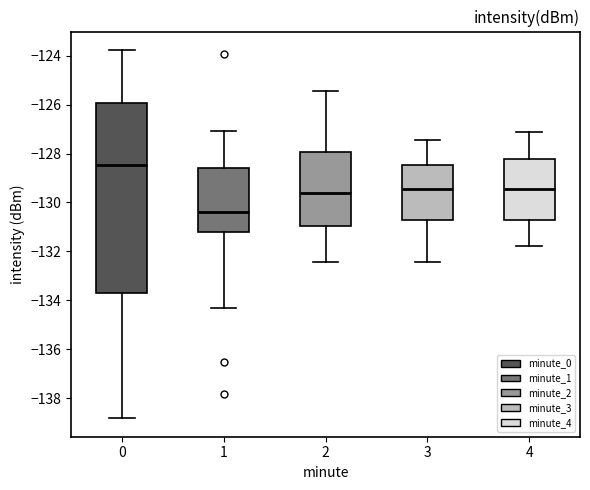

Comparing the boxes themselves (not the whiskers), which one is the tallest?

0